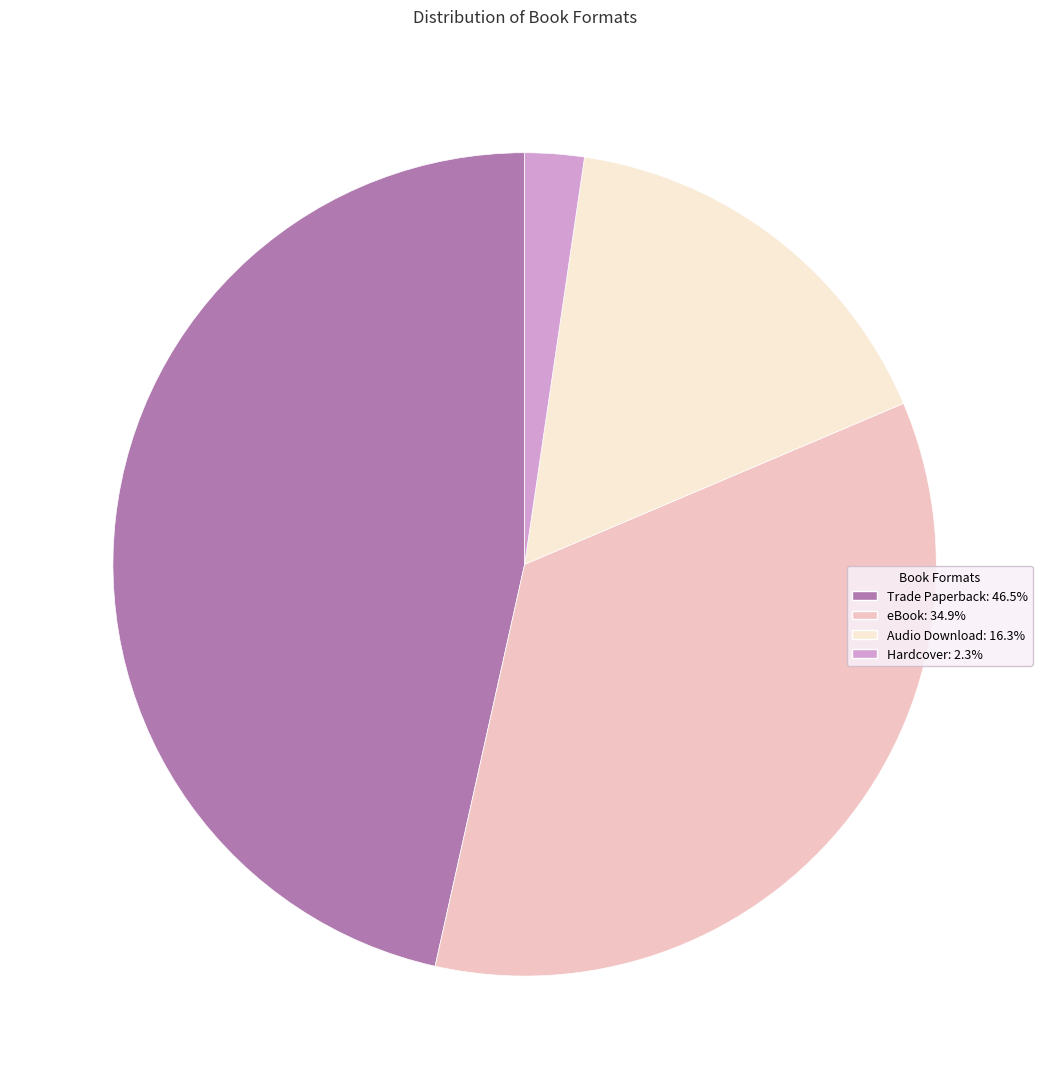

Do Trade Paperback: 46.5% and Hardcover: 2.3% together represent more than half of the pie?

No